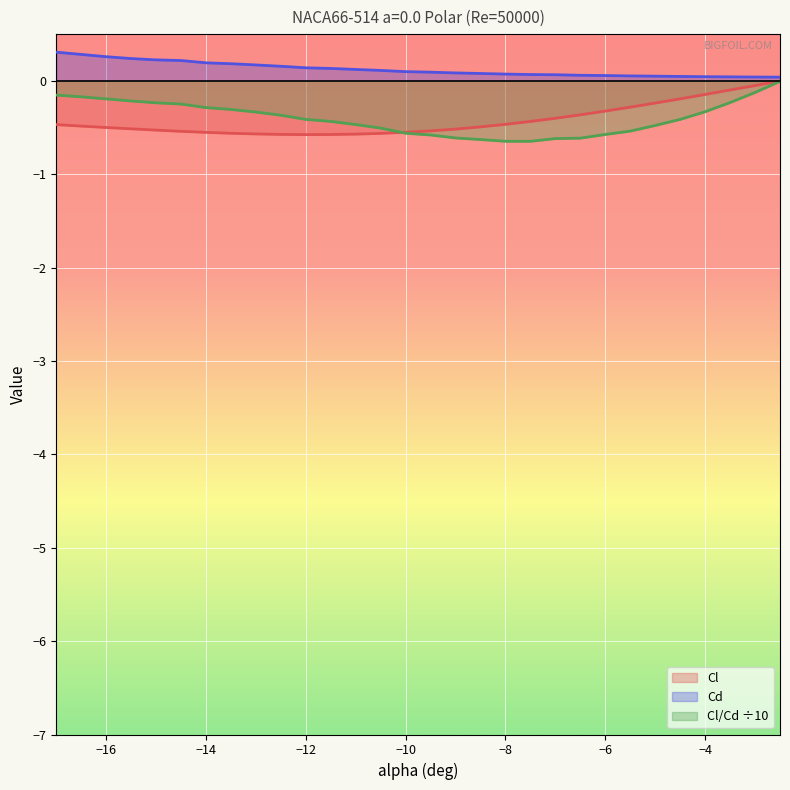

Reading left to right, what are all the values shown in this chart?

Cl: -17=-0.5	-16.5=-0.5	-16=-0.5	-15.5=-0.5	-15=-0.5	-14.5=-0.5	-14=-0.6	-13.5=-0.6	-13=-0.6	-12.5=-0.6	-12=-0.6	-11.5=-0.6	-11=-0.6	-10.5=-0.6	-10=-0.6	-9.5=-0.5	-9=-0.5	-8.5=-0.5	-8=-0.5	-7.5=-0.4	-7=-0.4	-6.5=-0.4	-6=-0.3	-5.5=-0.3	-5=-0.2	-4.5=-0.2	-4=-0.1	-3.5=-0.1	-3=-0.1	-2.5=-0.0
Cd: -17=0.3	-16.5=0.3	-16=0.3	-15.5=0.2	-15=0.2	-14.5=0.2	-14=0.2	-13.5=0.2	-13=0.2	-12.5=0.2	-12=0.1	-11.5=0.1	-11=0.1	-10.5=0.1	-10=0.1	-9.5=0.1	-9=0.1	-8.5=0.1	-8=0.1	-7.5=0.1	-7=0.1	-6.5=0.1	-6=0.1	-5.5=0.1	-5=0.0	-4.5=0.0	-4=0.0	-3.5=0.0	-3=0.0	-2.5=0.0
Cl/Cd: -17=-0.2	-16.5=-0.2	-16=-0.2	-15.5=-0.2	-15=-0.2	-14.5=-0.2	-14=-0.3	-13.5=-0.3	-13=-0.3	-12.5=-0.4	-12=-0.4	-11.5=-0.4	-11=-0.5	-10.5=-0.5	-10=-0.6	-9.5=-0.6	-9=-0.6	-8.5=-0.6	-8=-0.6	-7.5=-0.6	-7=-0.6	-6.5=-0.6	-6=-0.6	-5.5=-0.5	-5=-0.5	-4.5=-0.4	-4=-0.3	-3.5=-0.2	-3=-0.1	-2.5=-0.0